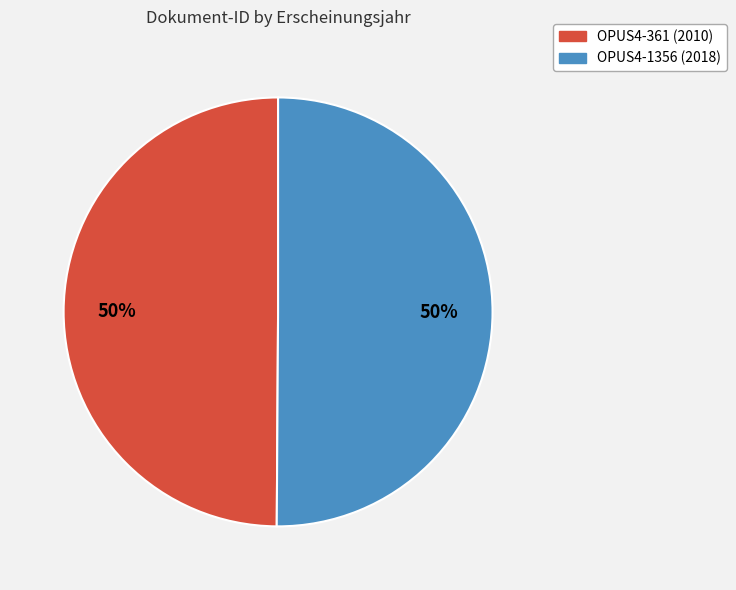

How many segments does this pie chart have?

2